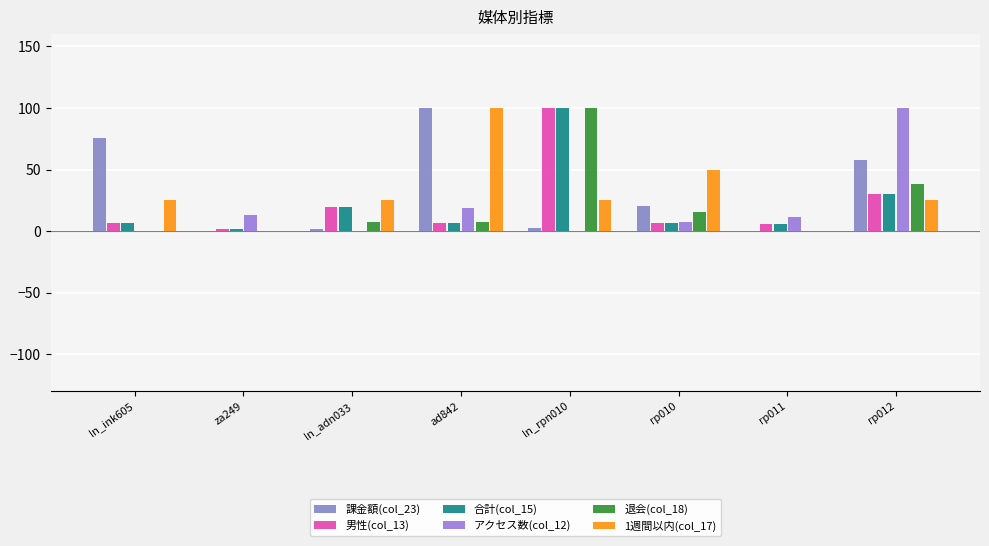

Count the number of data series in this chart.

6